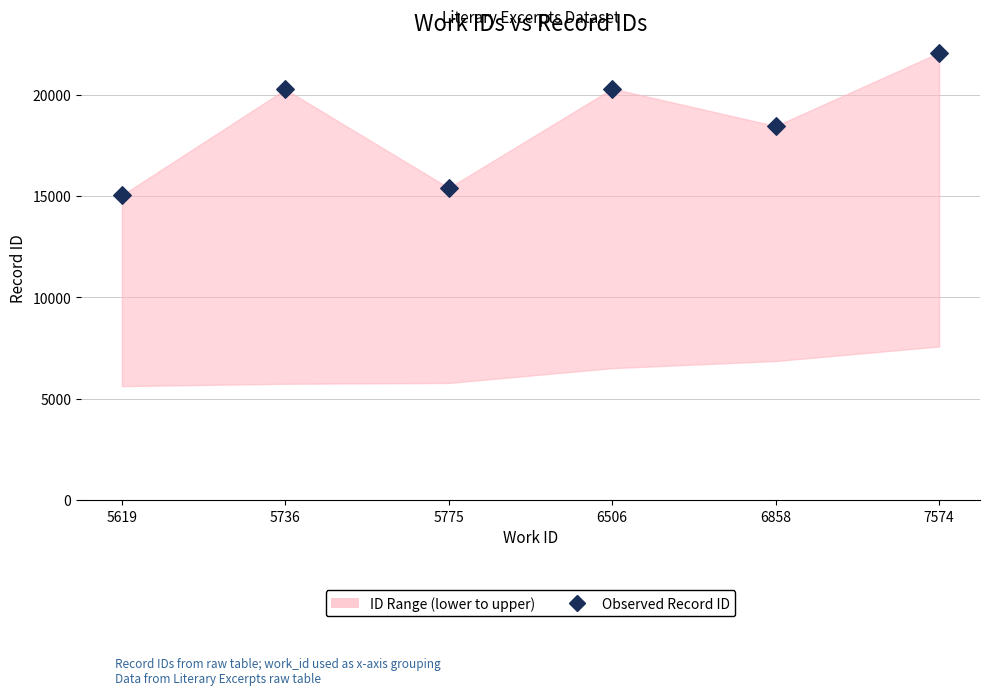

What is the range of Y values (max minus min)?

7036